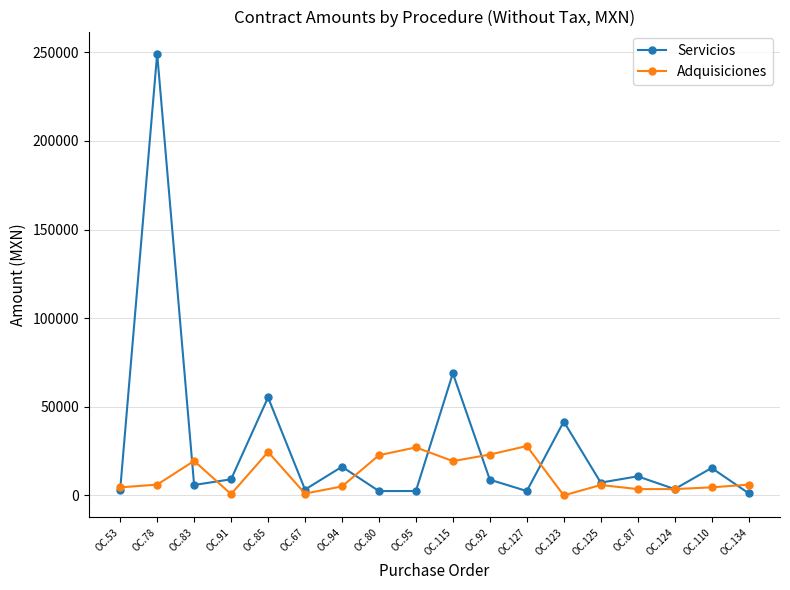

How many lines are shown in the chart?

2